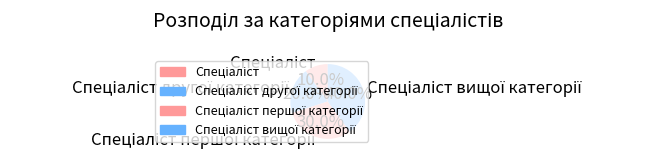

How many segments does this pie chart have?

4